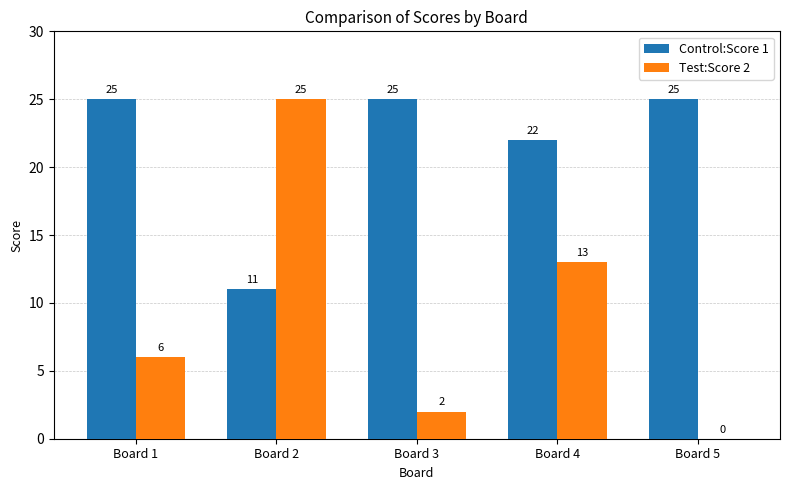

What is the maximum value shown in the chart?

25